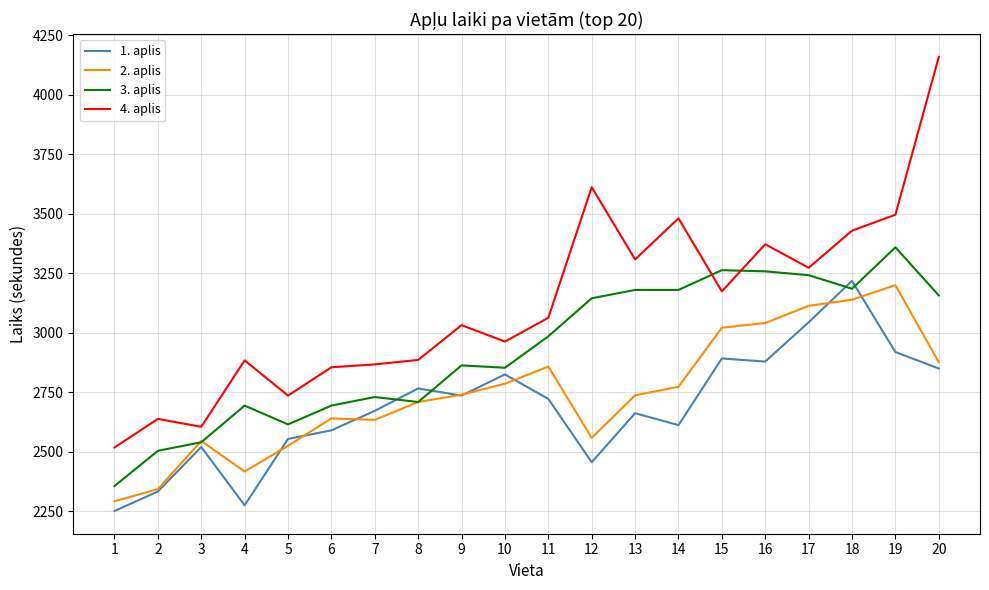

What are all the series names shown in the legend?

1. aplis, 2. aplis, 3. aplis, 4. aplis